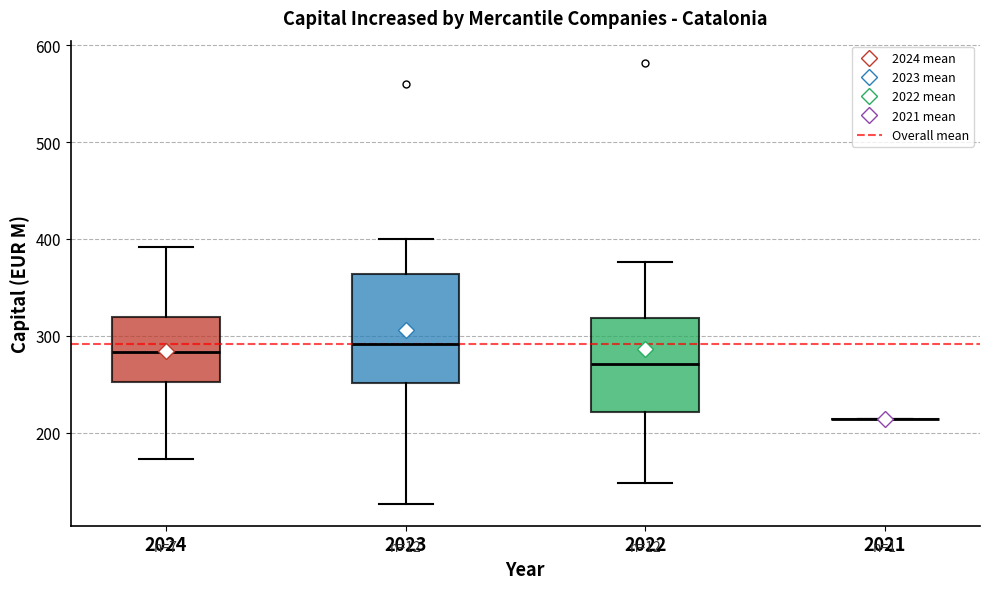

Comparing the boxes themselves (not the whiskers), which one is the tallest?

2023